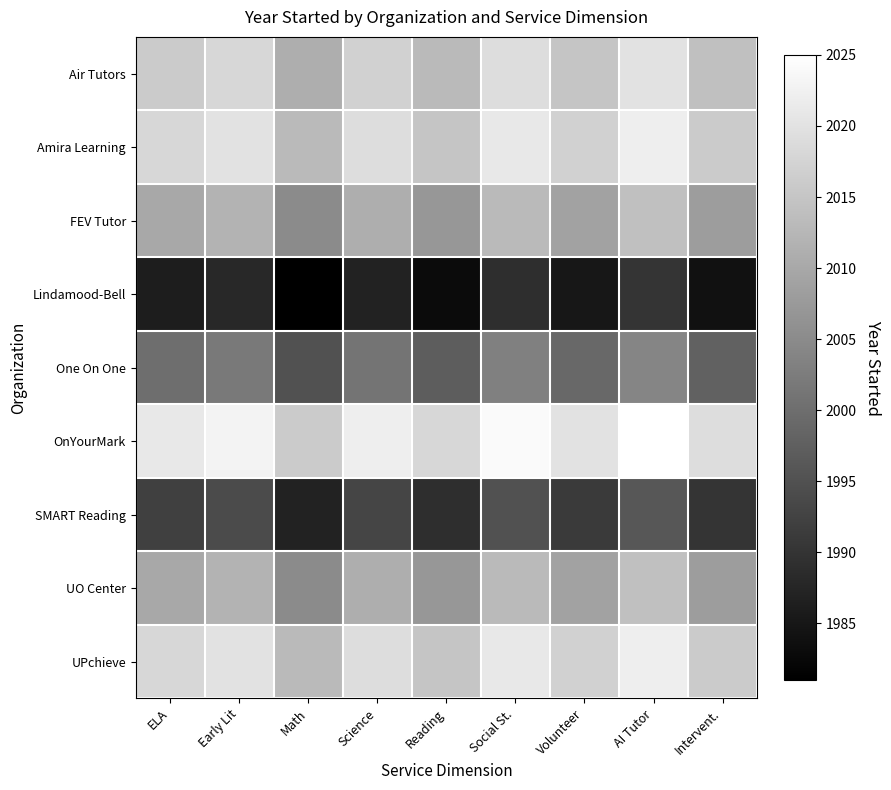

At how many categories does at least one series exceed 1984?

9